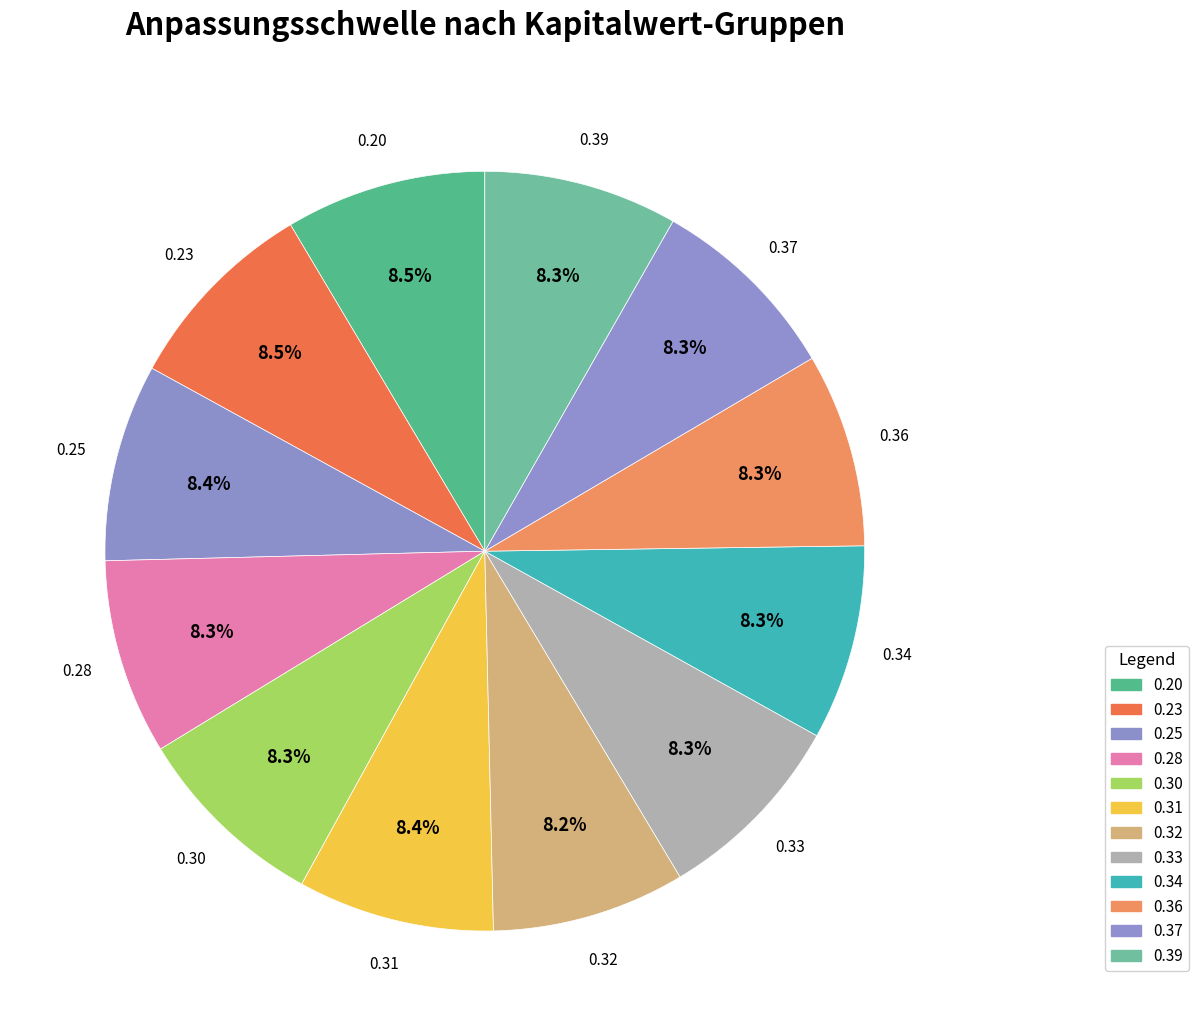

How many segments does this pie chart have?

12